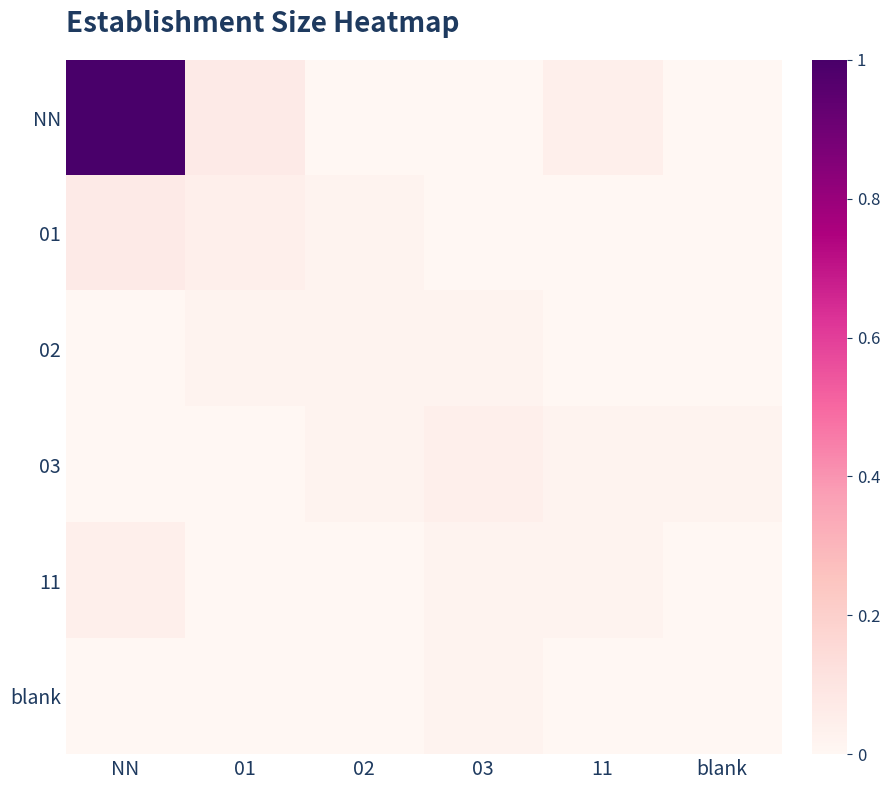

At which category is the sum across all series the highest?

NN